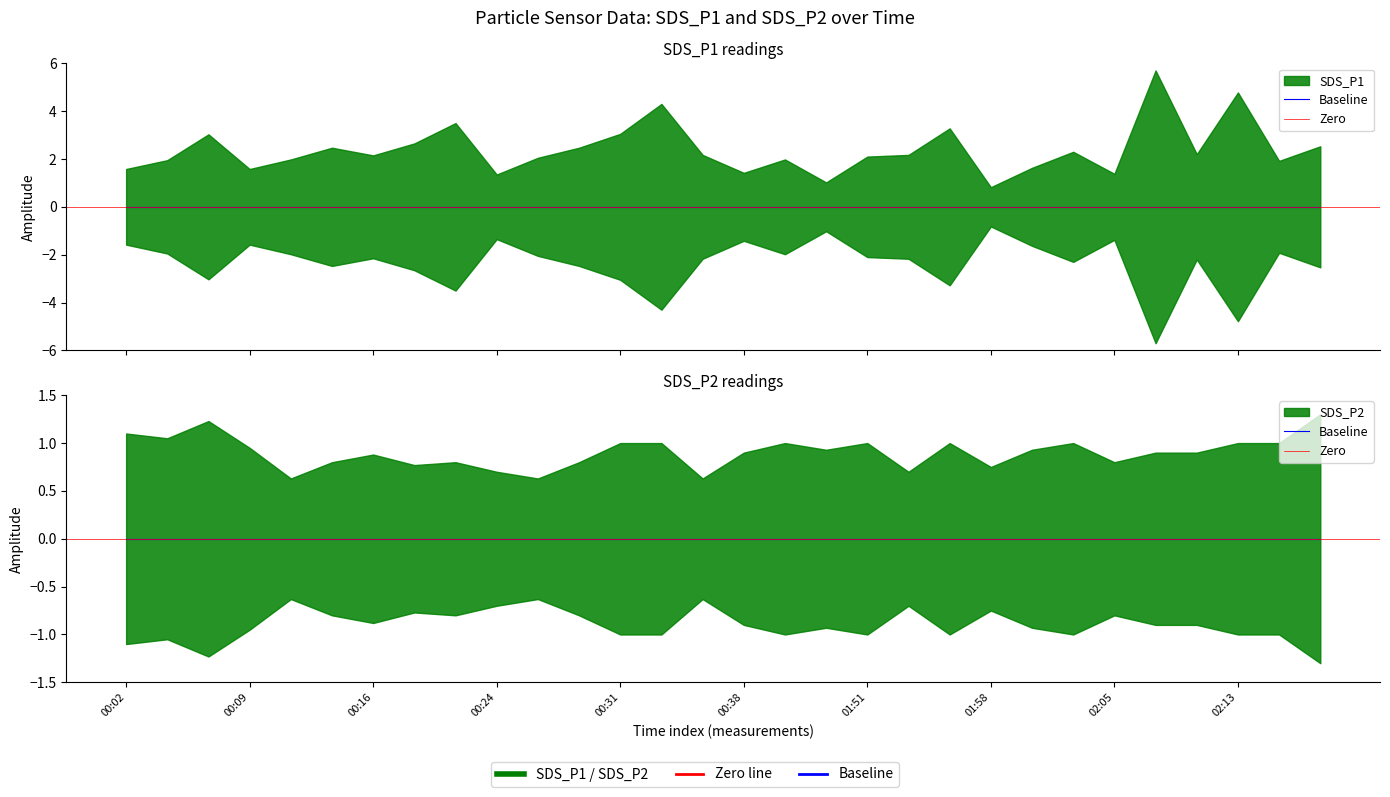

Reading left to right, what are all the values shown in this chart?

SDS_P1: 00:02=1.6	00:04=1.9	00:06=3.0	00:09=1.6	00:11=2.0	00:14=2.5	00:16=2.1	00:19=2.6	00:21=3.5	00:24=1.4	00:26=2.0	00:28=2.5	00:31=3.0	00:33=4.3	00:36=2.2	00:38=1.4	00:41=2.0	00:43=1.0	01:51=2.1	01:53=2.2	01:56=3.3	01:58=0.8	02:00=1.6	02:03=2.3	02:05=1.4	02:08=5.7	02:10=2.2	02:13=4.8	02:15=1.9	02:18=2.5
SDS_P2: 00:02=1.1	00:04=1.1	00:06=1.2	00:09=0.9	00:11=0.6	00:14=0.8	00:16=0.9	00:19=0.8	00:21=0.8	00:24=0.7	00:26=0.6	00:28=0.8	00:31=1.0	00:33=1.0	00:36=0.6	00:38=0.9	00:41=1.0	00:43=0.9	01:51=1.0	01:53=0.7	01:56=1.0	01:58=0.8	02:00=0.9	02:03=1.0	02:05=0.8	02:08=0.9	02:10=0.9	02:13=1.0	02:15=1.0	02:18=1.3